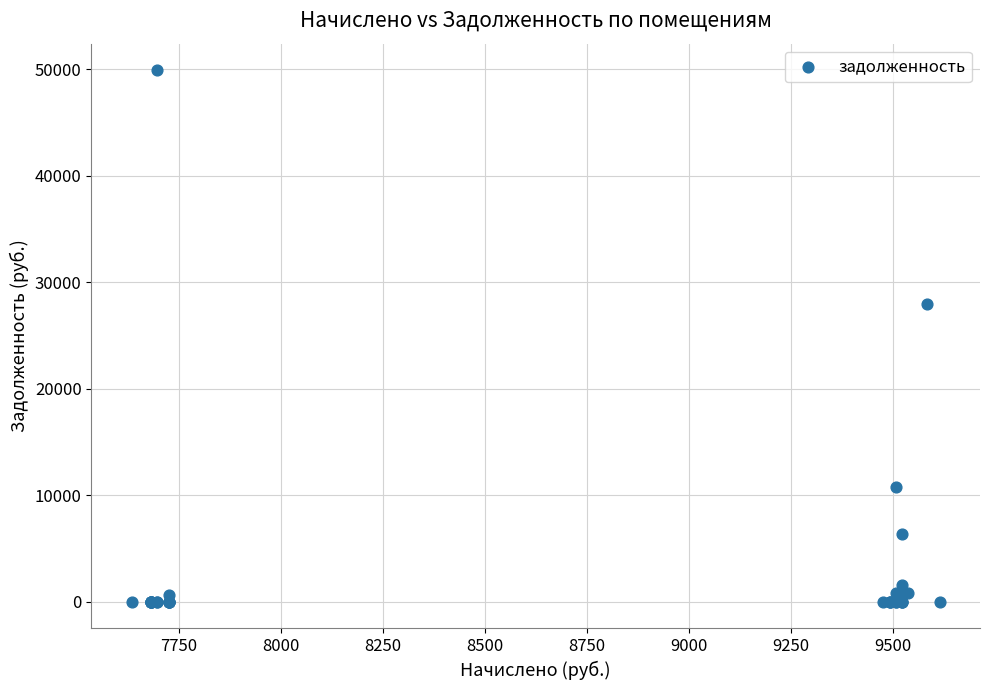

What Y value in the scatter plot is closest to 24962?

28013.0